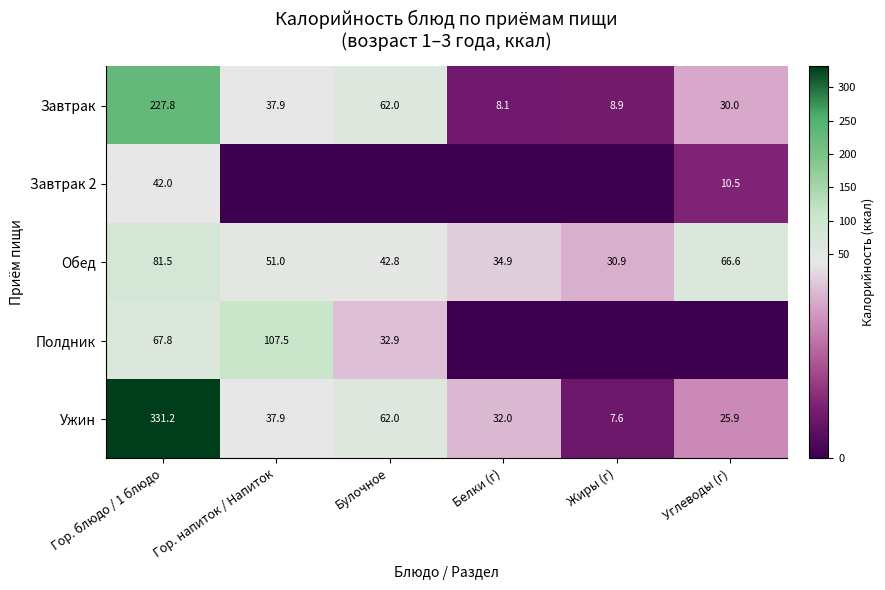

What is the spread (max minus min) of values at Углеводы (г)?

66.6